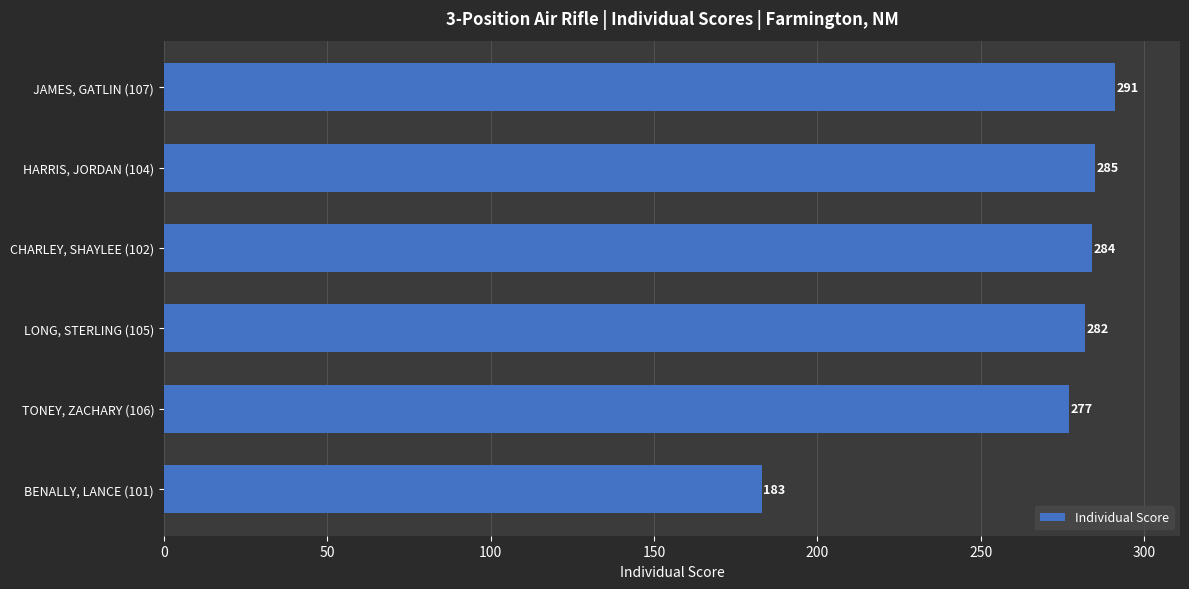

Reading bottom to top, extract all data points from this chart.

183	277	282	284	285	291